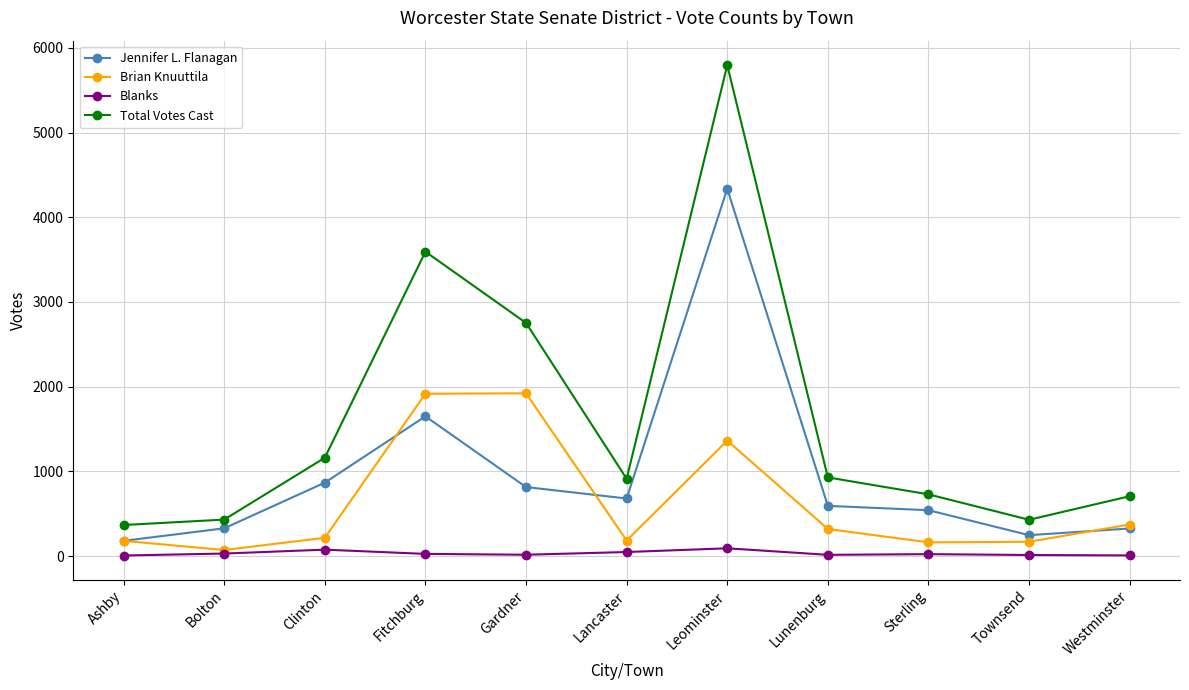

What is the value of the Jennifer L. Flanagan point at the 1st from the left?

180